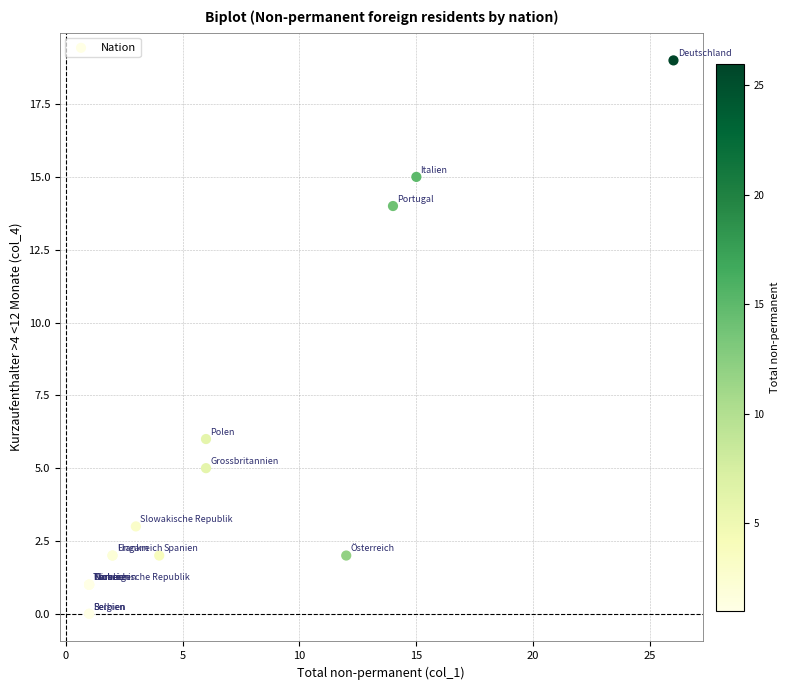

What Y value in the scatter plot is closest to 9?

6